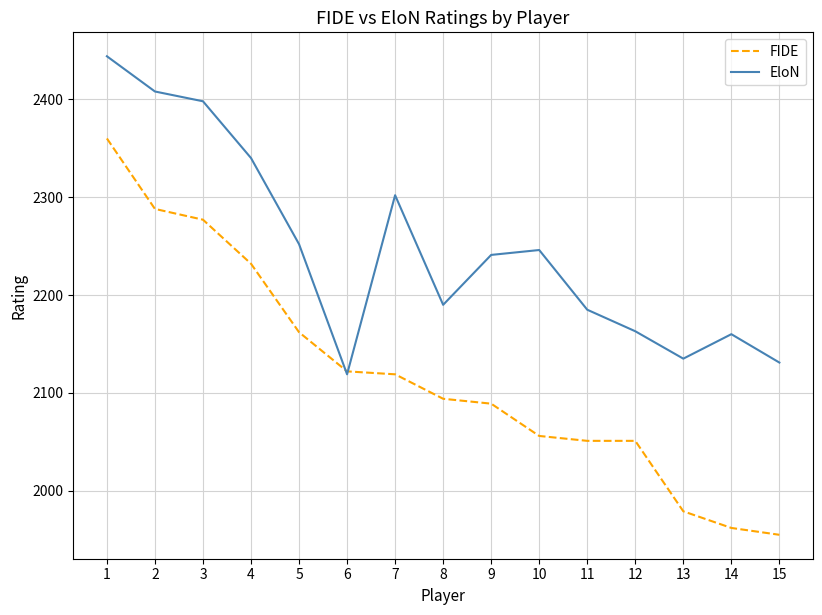

How many times do EloN and FIDE cross each other?

2